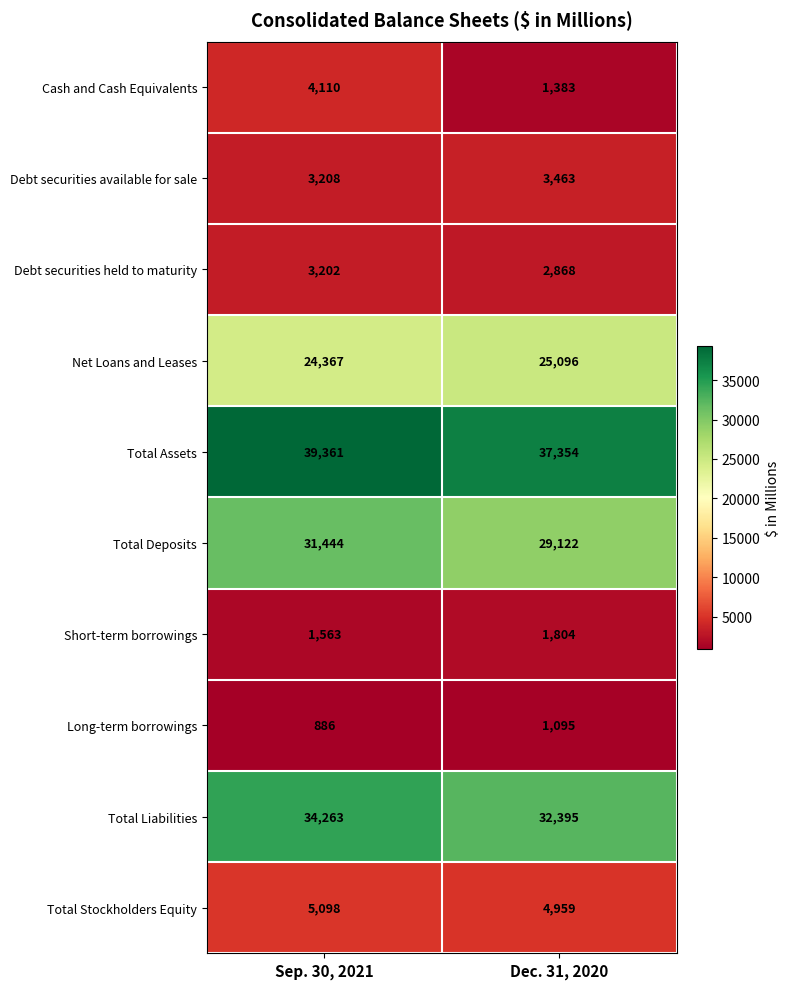

At which label does Total Liabilities reach its minimum?

Dec. 31, 2020